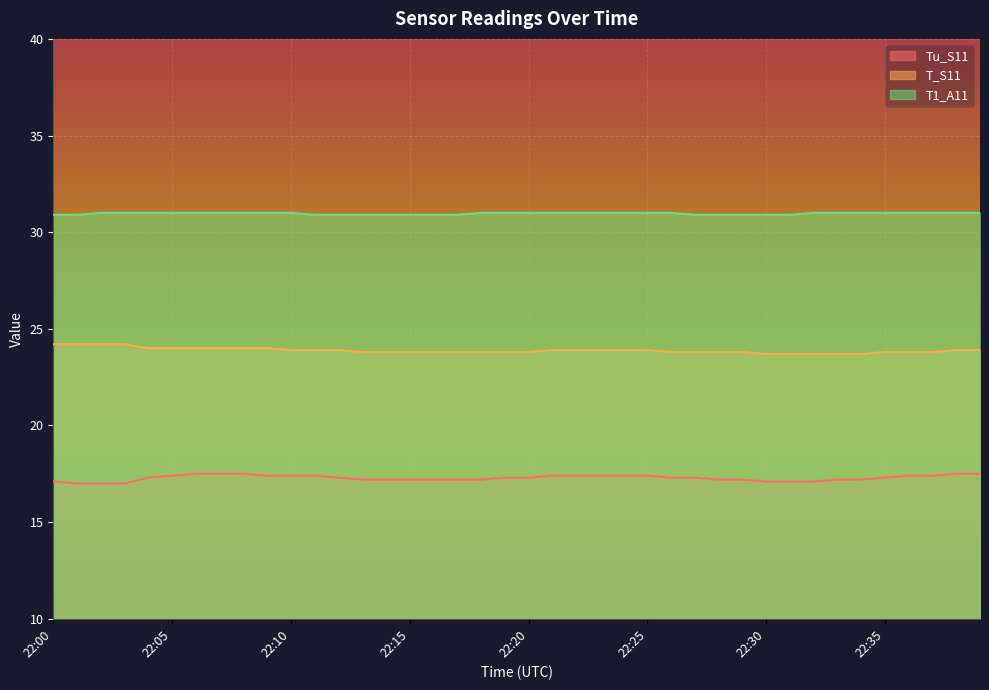

What is the sum of the T_S11 values at 22:14 and 22:32?

47.5